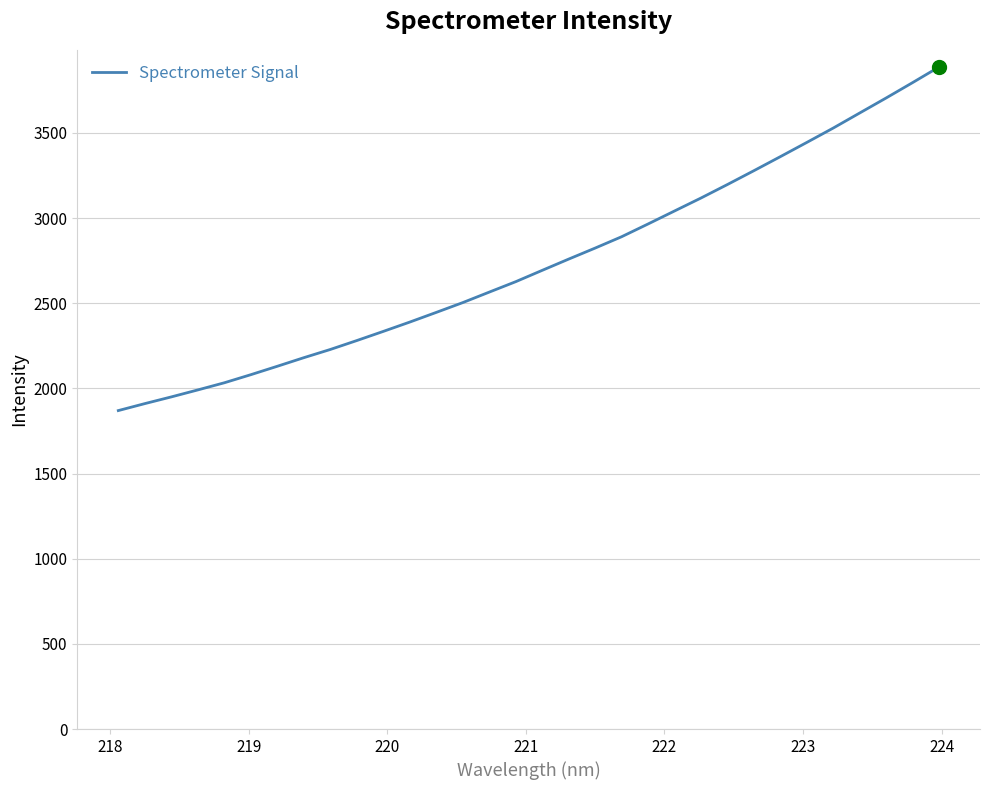

Reading left to right, list all the values displayed in this chart.

1869.9	1910.8	1950.1	1991.1	2033.1	2080.6	2130.0	2180.4	2228.6	2281.0	2334.7	2389.5	2446.3	2503.8	2565.3	2626.6	2693.1	2759.1	2823.9	2890.5	2965.4	3041.7	3117.8	3197.1	3278.2	3360.7	3444.2	3528.6	3617.0	3705.2	3795.3	3887.2